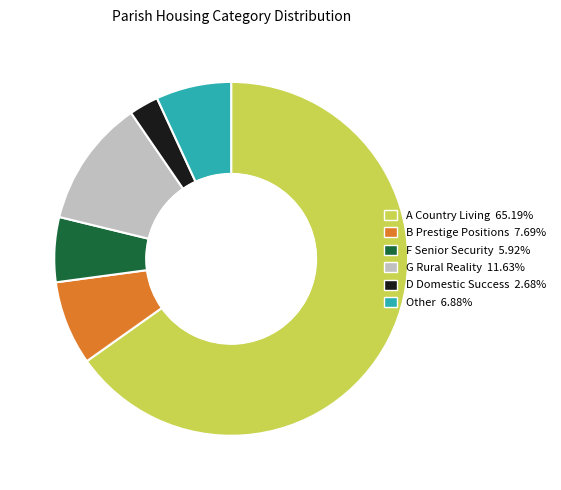

Does any single category account for the majority?

Yes